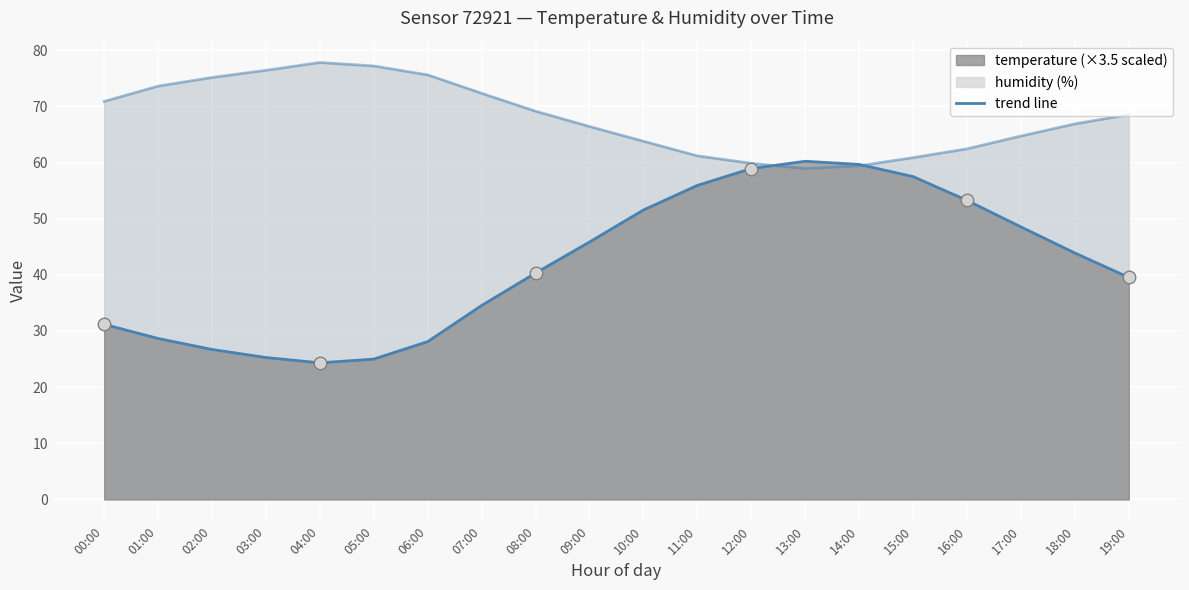

What is the difference between the maximum and minimum values in the temperature (scaled) series?

35.9